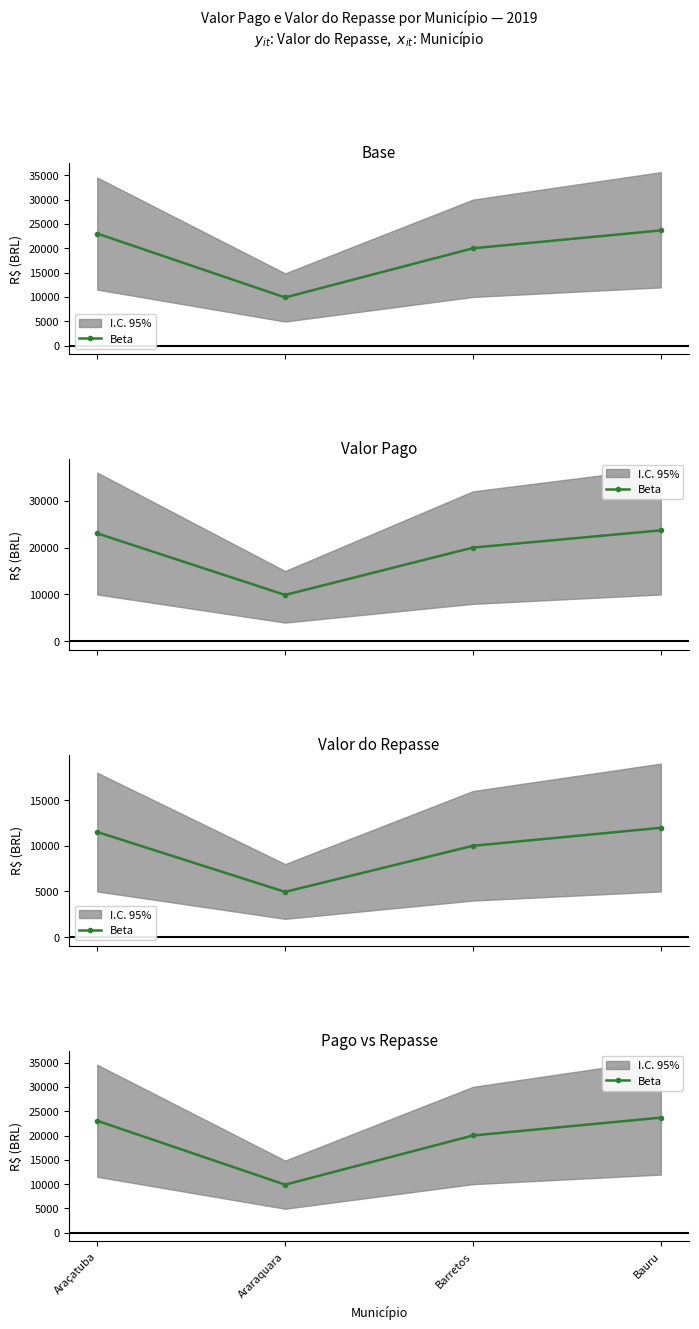

Where is the data nearest to the value 16787?

Barretos